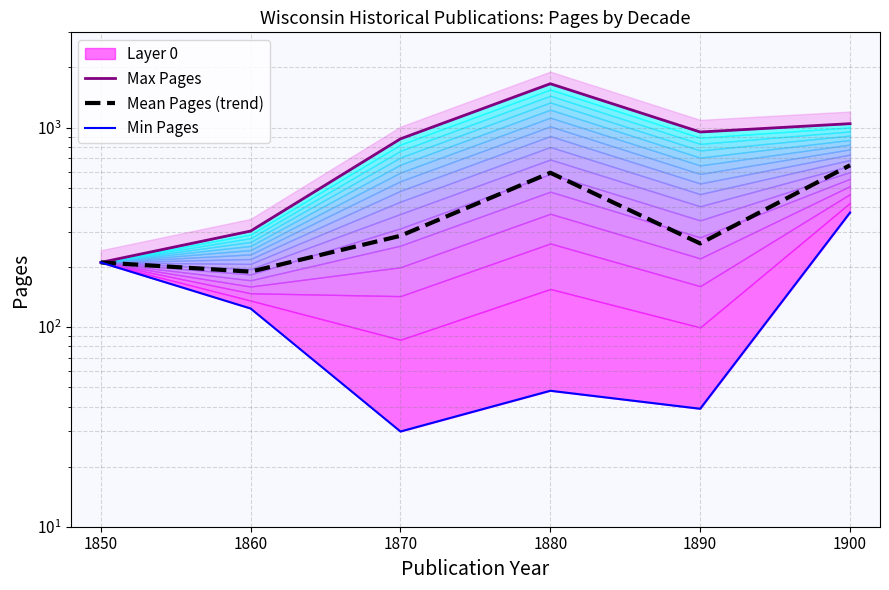

Reading left to right, list all the values displayed in this chart.

Max Pages: 211.0	303.0	878.0	1658.0	950.0	1046.0
Mean Pages (trend): 211.0	189.7	286.9	593.6	262.6	647.3
Min Pages: 211.0	124.0	30.0	48.0	39.0	375.0